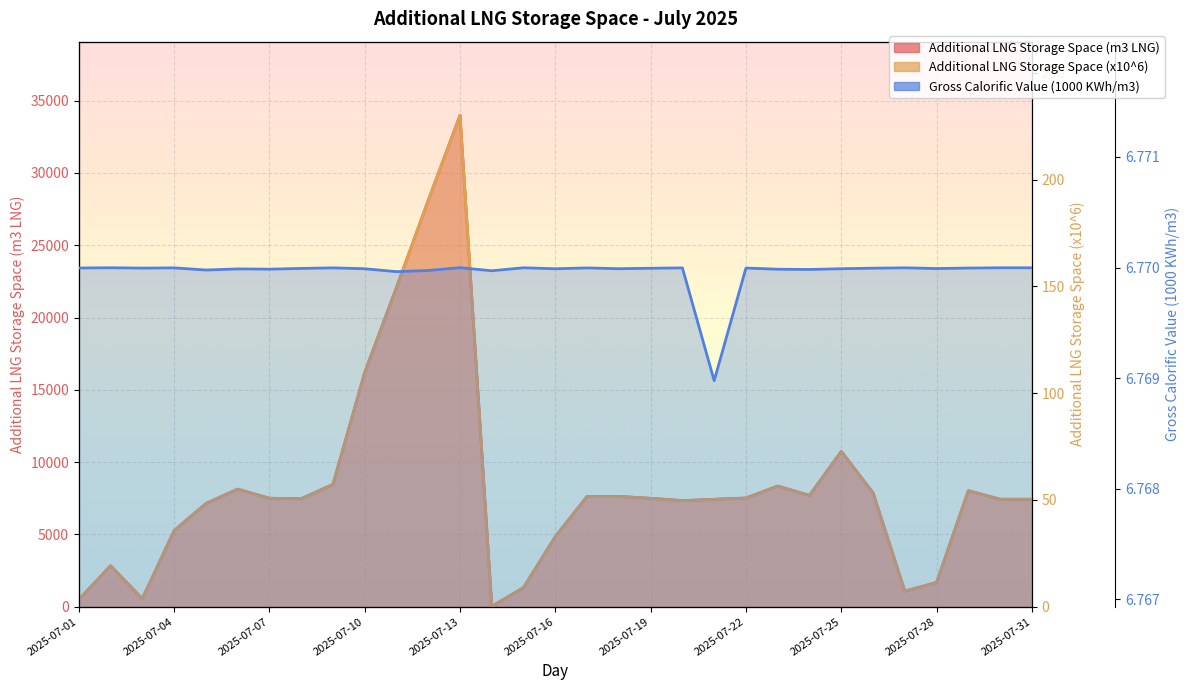

Reading left to right, extract all data points from this chart.

Additional LNG Storage Space (m3 LNG): 2025-07-01=482.0	2025-07-02=2836.0	2025-07-03=548.0	2025-07-04=5254.0	2025-07-05=7136.0	2025-07-06=8131.0	2025-07-07=7501.0	2025-07-08=7463.0	2025-07-09=8459.0	2025-07-10=16197.0	2025-07-11=22077.0	2025-07-12=28105.0	2025-07-13=33986.0	2025-07-14=24.0	2025-07-15=1325.0	2025-07-16=4851.0	2025-07-17=7626.0	2025-07-18=7625.0	2025-07-19=7497.0	2025-07-20=7335.0	2025-07-21=7426.0	2025-07-22=7516.0	2025-07-23=8345.0	2025-07-24=7697.0	2025-07-25=10741.0	2025-07-26=7878.0	2025-07-27=1074.0	2025-07-28=1674.0	2025-07-29=8024.0	2025-07-30=7432.0	2025-07-31=7430.0
Additional LNG Storage Space (col2): 2025-07-01=3.3	2025-07-02=19.2	2025-07-03=3.7	2025-07-04=35.6	2025-07-05=48.3	2025-07-06=55.0	2025-07-07=50.8	2025-07-08=50.5	2025-07-09=57.3	2025-07-10=109.7	2025-07-11=149.5	2025-07-12=190.3	2025-07-13=230.1	2025-07-14=0.2	2025-07-15=9.0	2025-07-16=32.8	2025-07-17=51.6	2025-07-18=51.6	2025-07-19=50.8	2025-07-20=49.7	2025-07-21=50.3	2025-07-22=50.9	2025-07-23=56.5	2025-07-24=52.1	2025-07-25=72.7	2025-07-26=53.3	2025-07-27=7.3	2025-07-28=11.3	2025-07-29=54.3	2025-07-30=50.3	2025-07-31=50.3
Gross Calorific Value (1000 KWh/m3): 2025-07-01=6.8	2025-07-02=6.8	2025-07-03=6.8	2025-07-04=6.8	2025-07-05=6.8	2025-07-06=6.8	2025-07-07=6.8	2025-07-08=6.8	2025-07-09=6.8	2025-07-10=6.8	2025-07-11=6.8	2025-07-12=6.8	2025-07-13=6.8	2025-07-14=6.8	2025-07-15=6.8	2025-07-16=6.8	2025-07-17=6.8	2025-07-18=6.8	2025-07-19=6.8	2025-07-20=6.8	2025-07-21=6.8	2025-07-22=6.8	2025-07-23=6.8	2025-07-24=6.8	2025-07-25=6.8	2025-07-26=6.8	2025-07-27=6.8	2025-07-28=6.8	2025-07-29=6.8	2025-07-30=6.8	2025-07-31=6.8